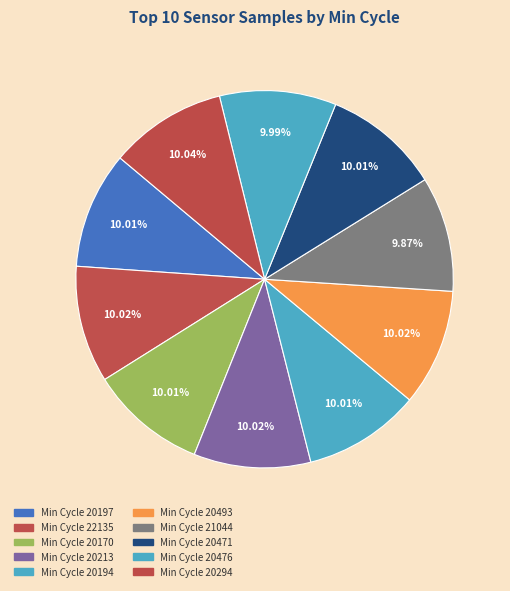

Count the number of slices in the pie.

10